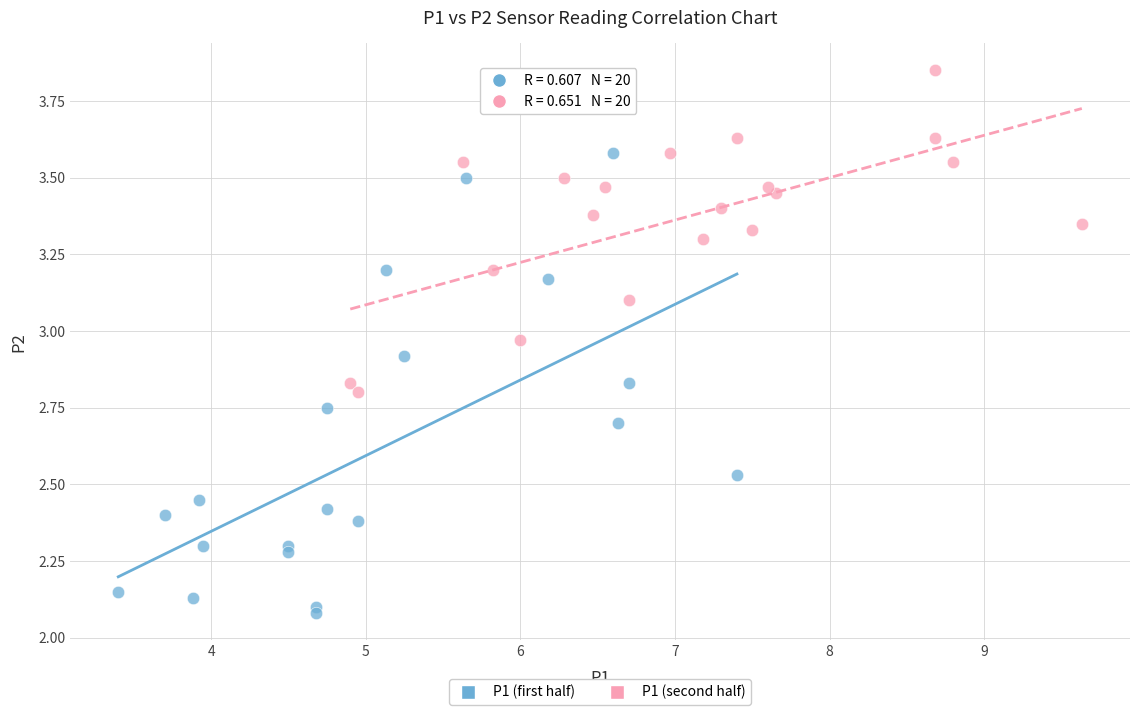

Which series has the widest spread of Y values?

P1 (first half)